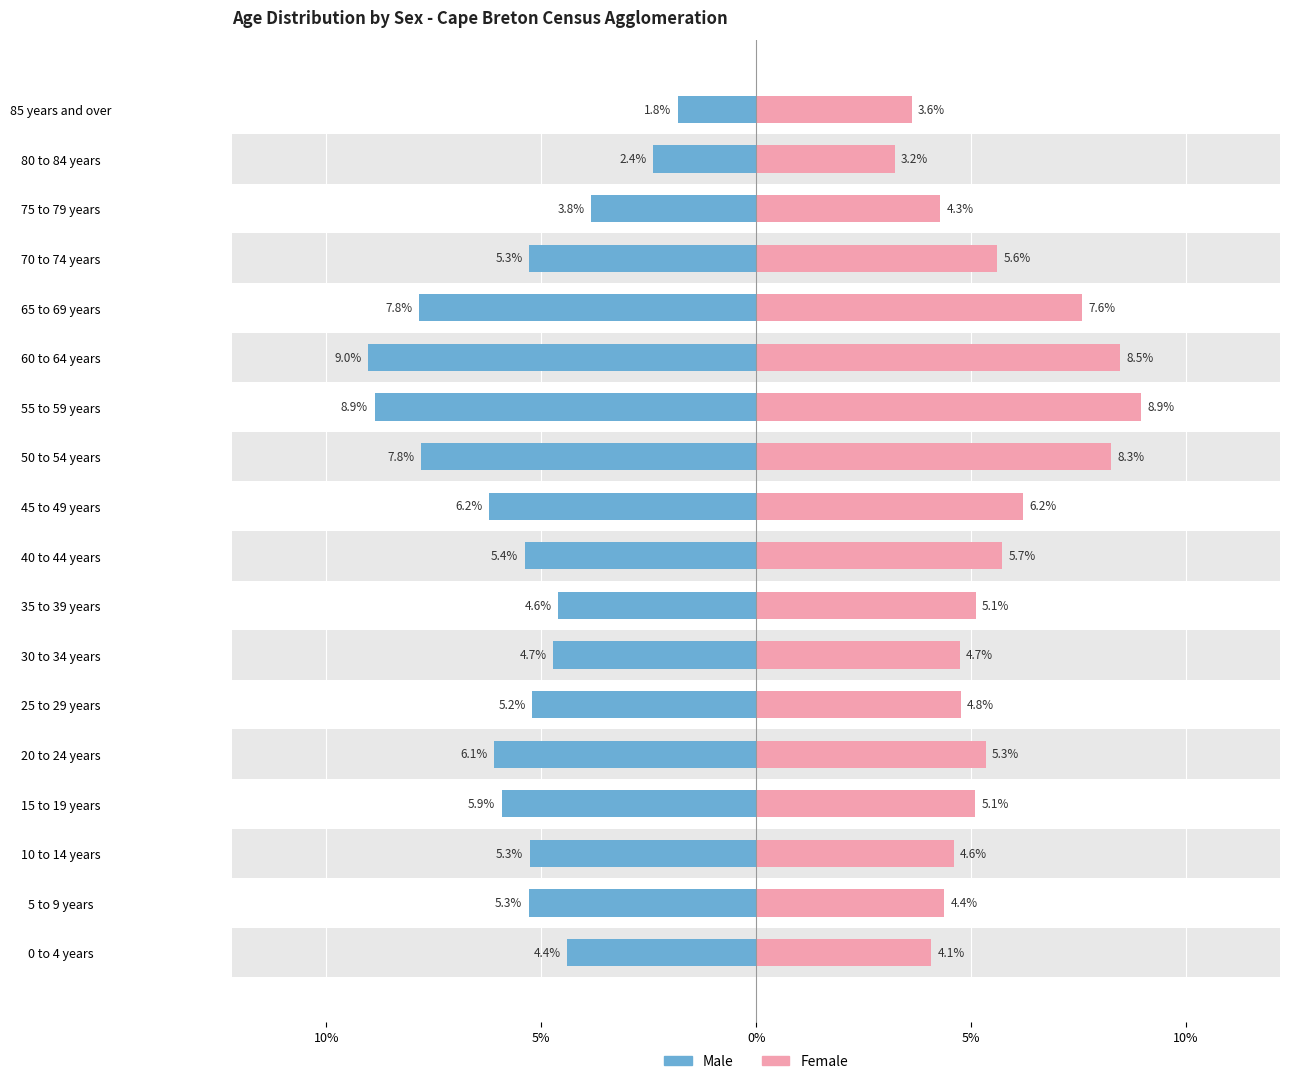

What are all the series names shown in the legend?

Male, Female